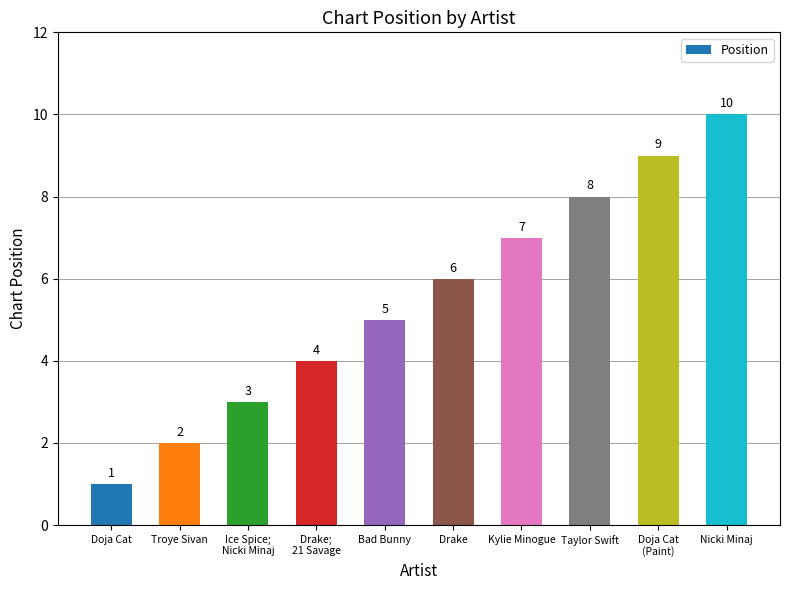

What is the smallest value displayed?

1